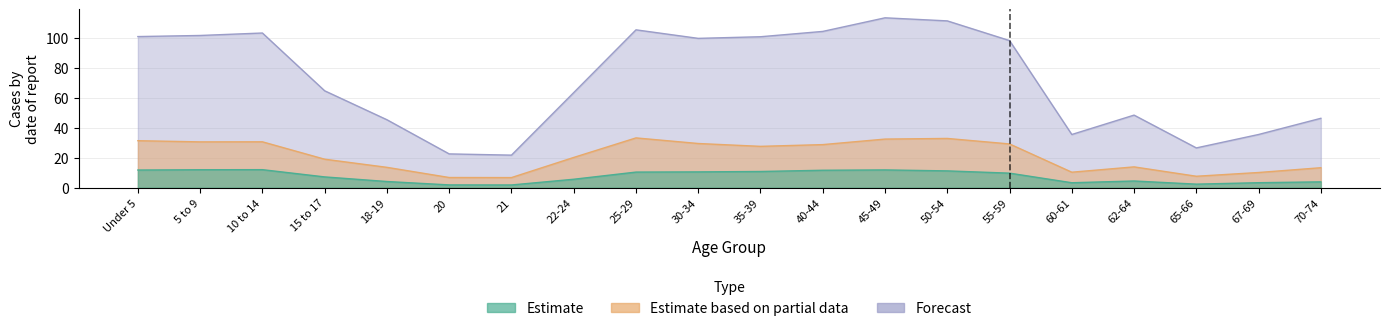

What is the label of the 6th point from the right?

55-59